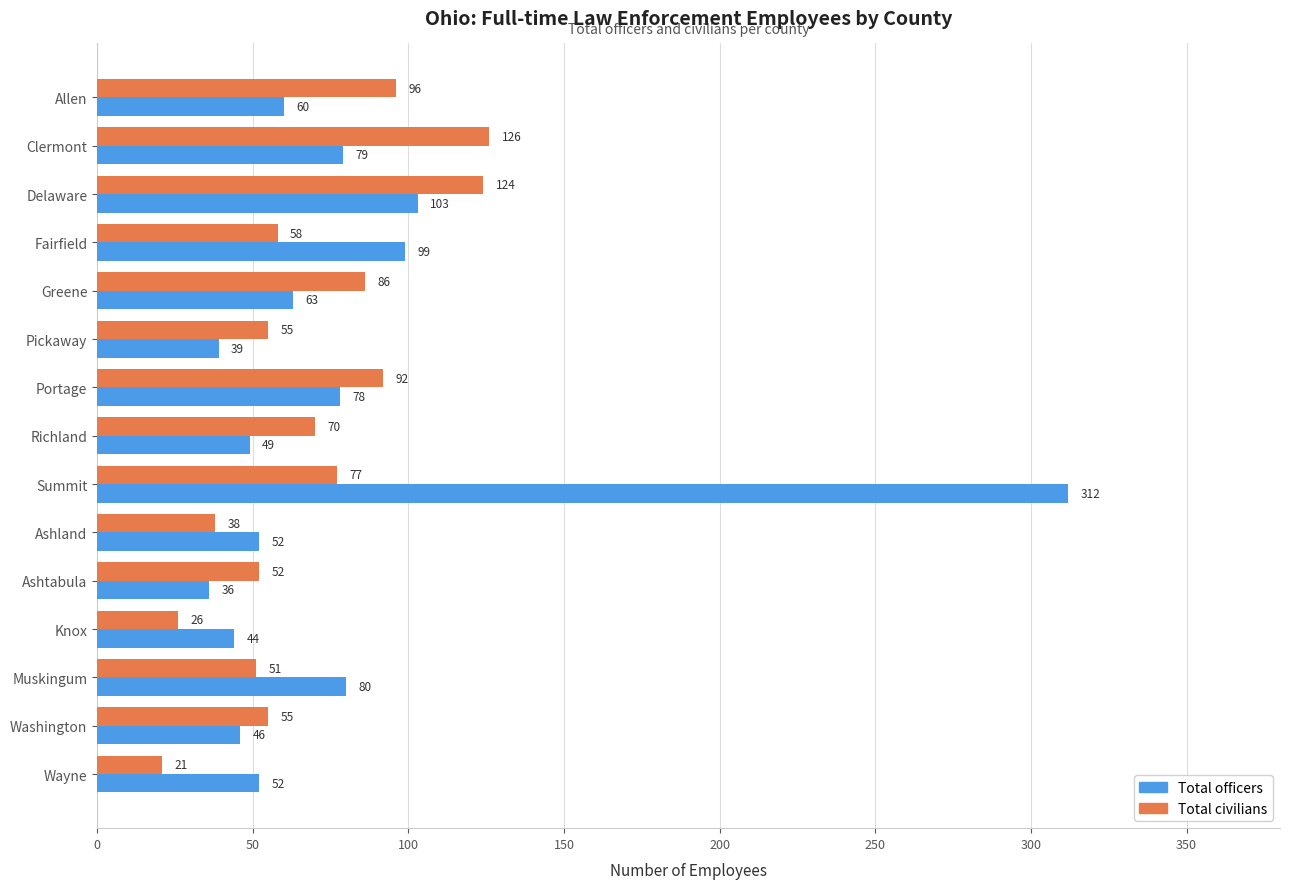

How many data points does each series have?

15